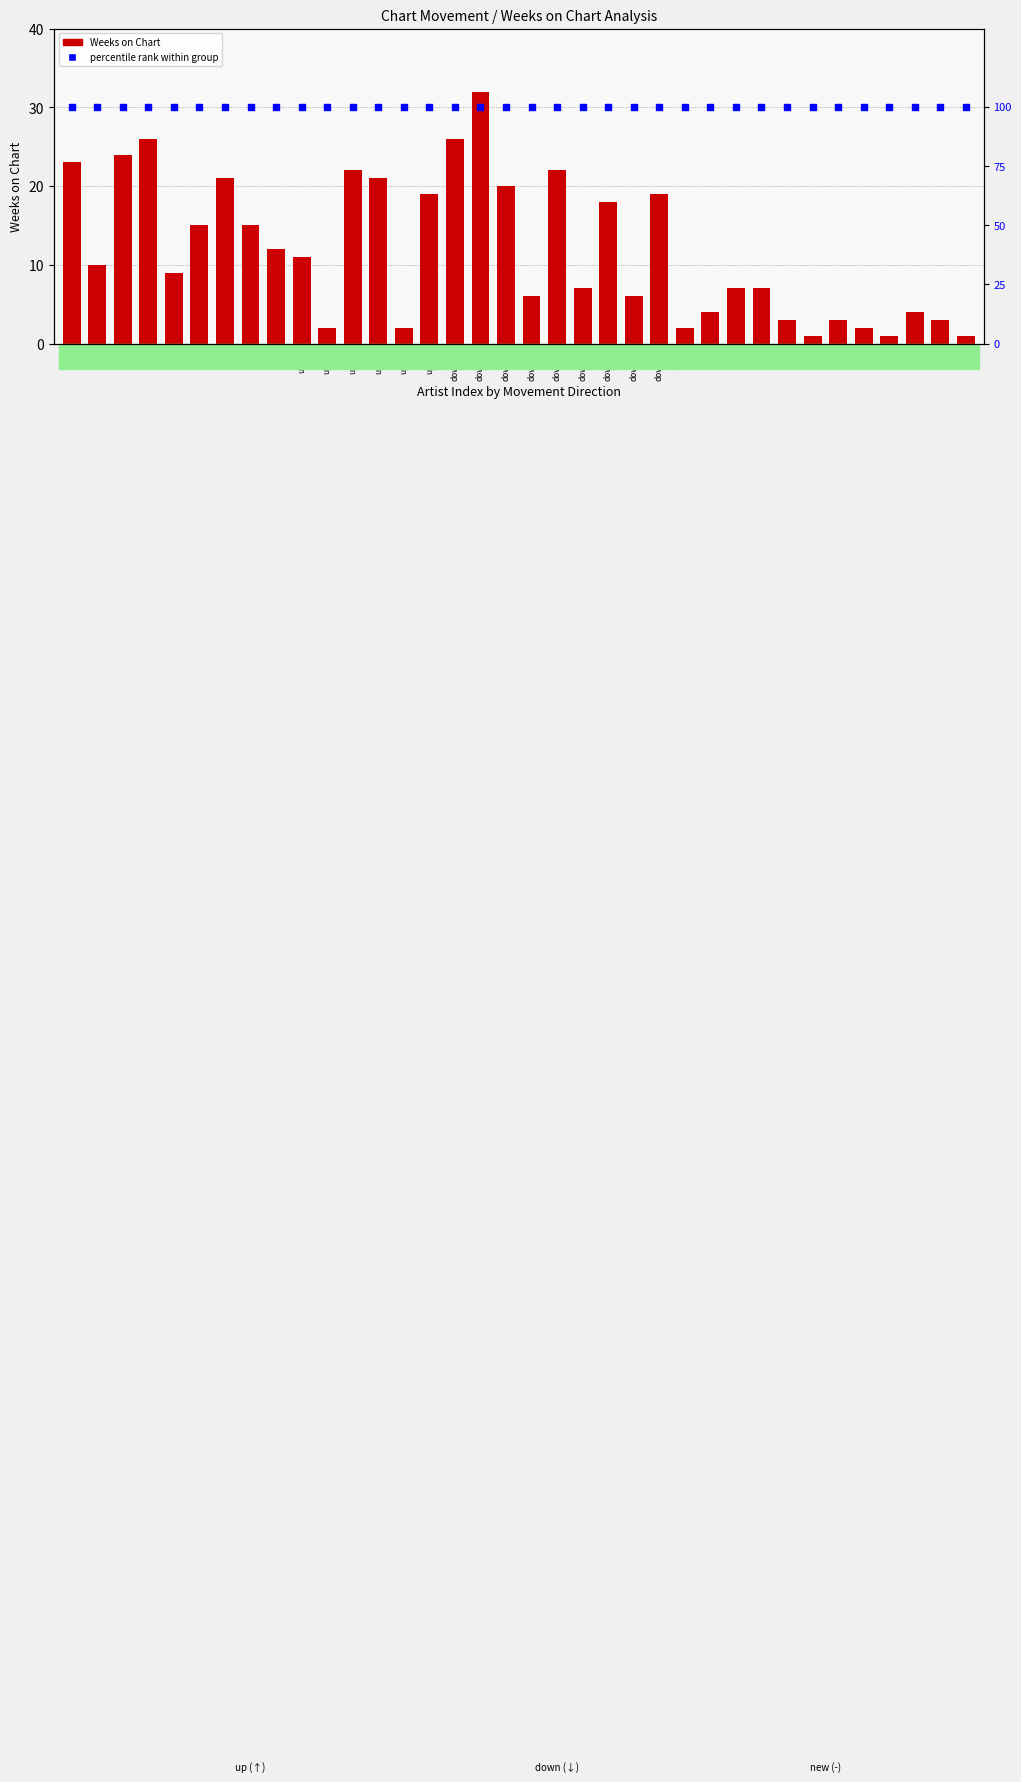

Which series contains the highest Y value?

percentile rank within group